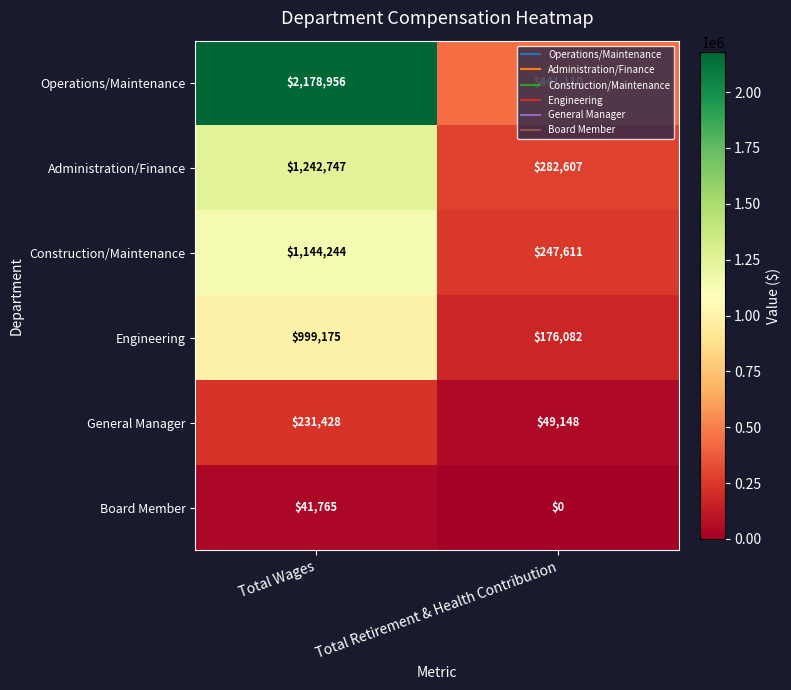

Where is Board Member nearest to the value 20882?

Total Retirement & Health Contribution